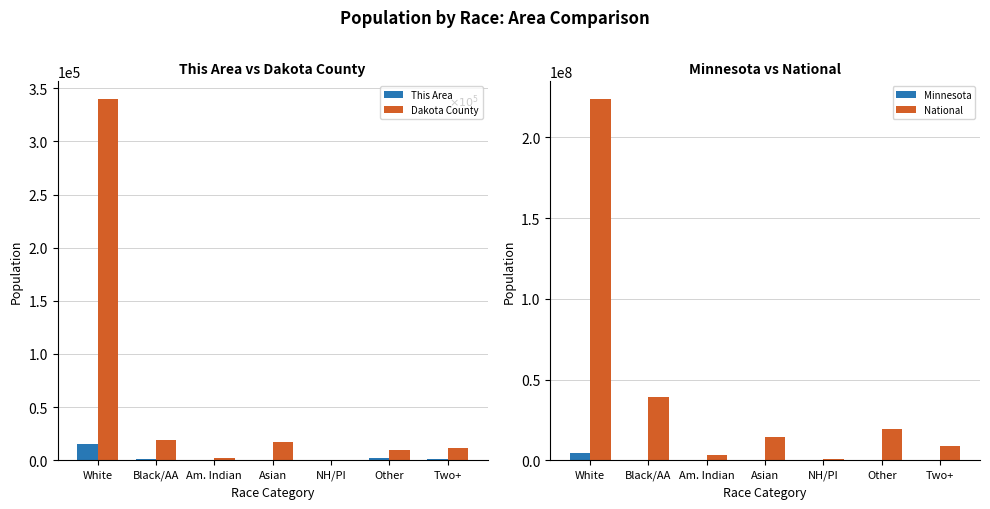

True or false: National has a value of 313936 at NH/PI.

False